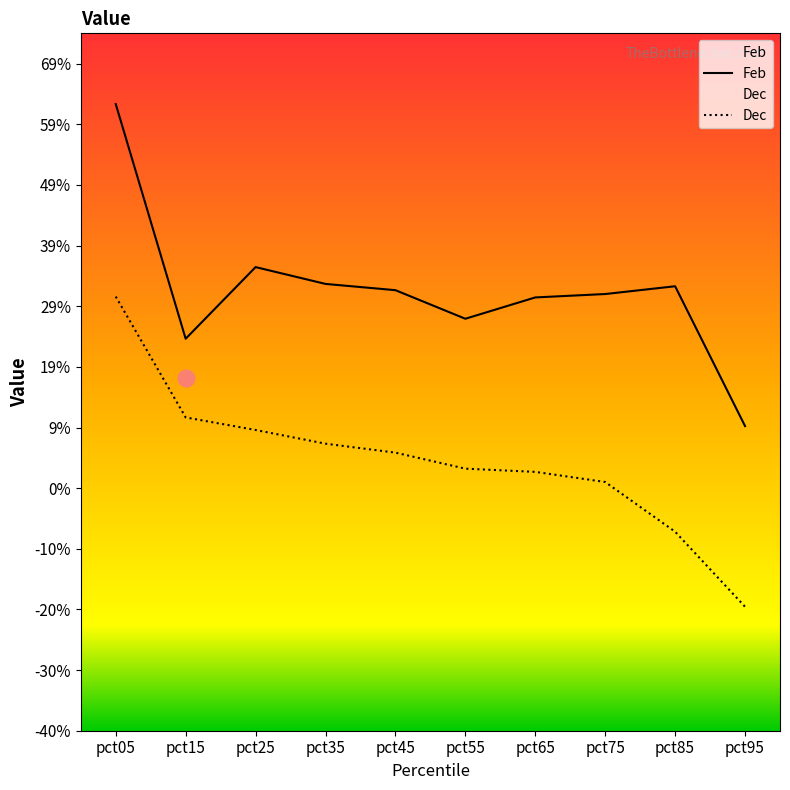

What is the minimum value shown in the chart?

-0.2